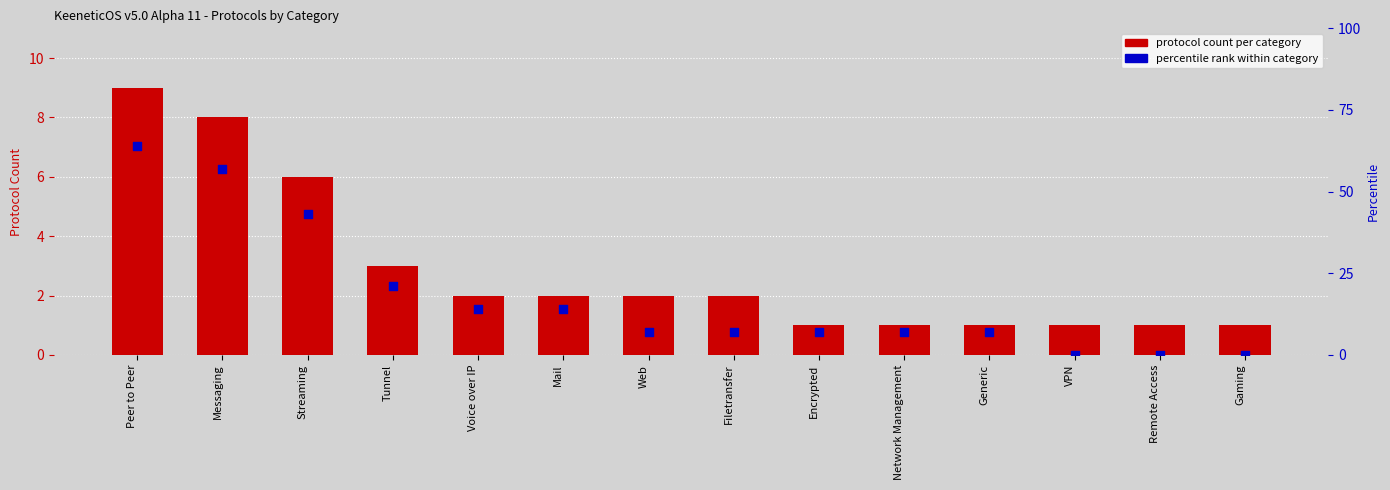

Which series has the largest total across all categories?

percentile rank within category